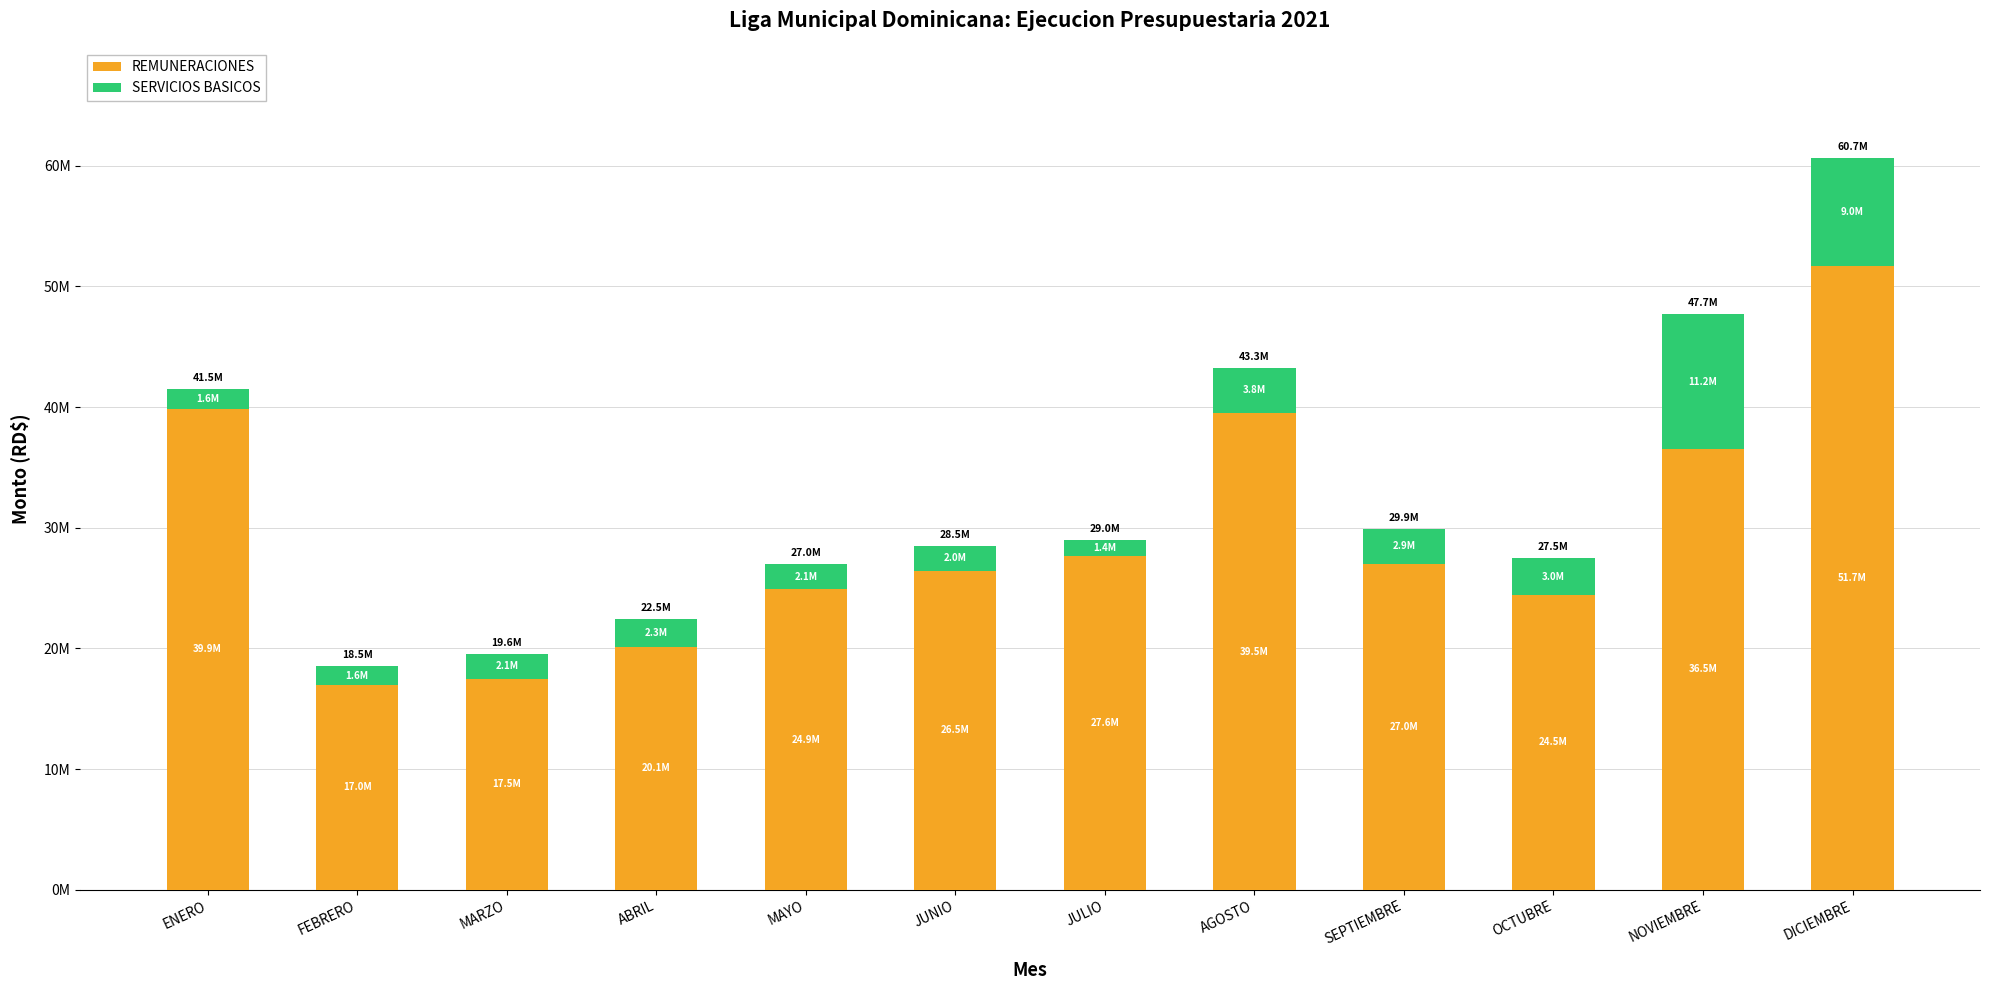

What is the total value across all series at AGOSTO?

43276204.4